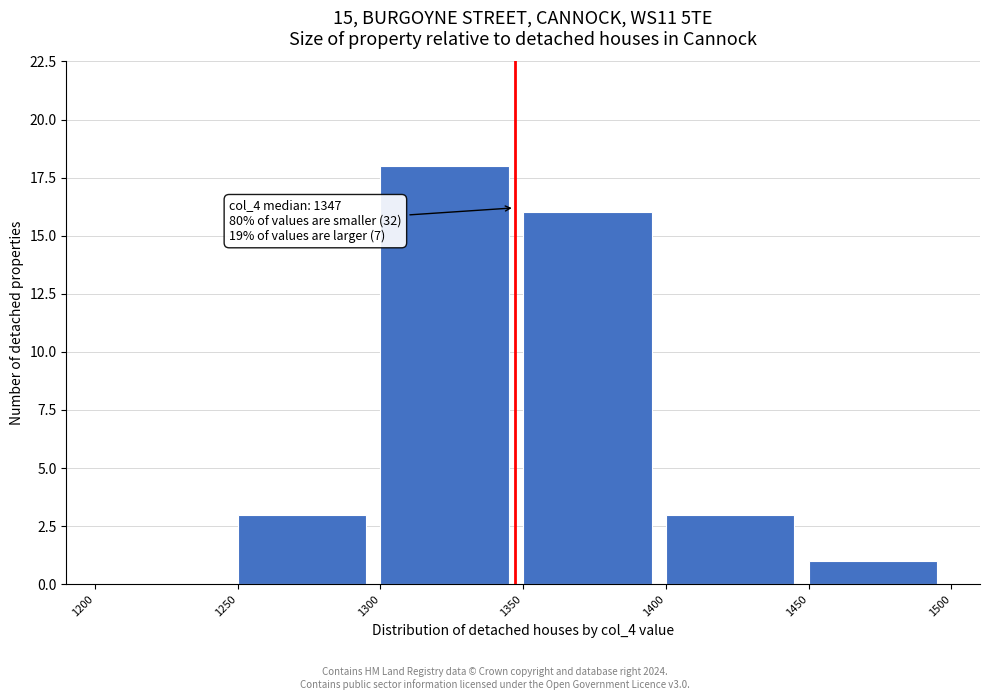

Which range on the x-axis has the tallest bar?

1300 to 1350